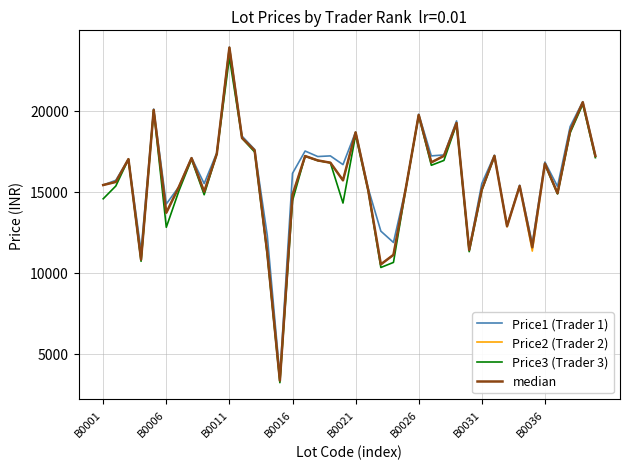

Rank the series by their maximum value, from highest to lowest.

Price1 (Trader 1), Price2 (Trader 2), median, Price3 (Trader 3)